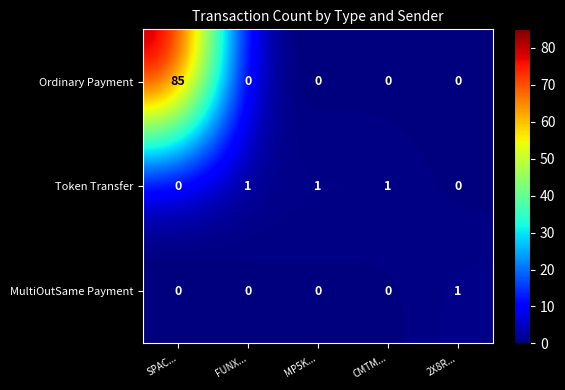

Which category has the highest value across all series?

SPAC...